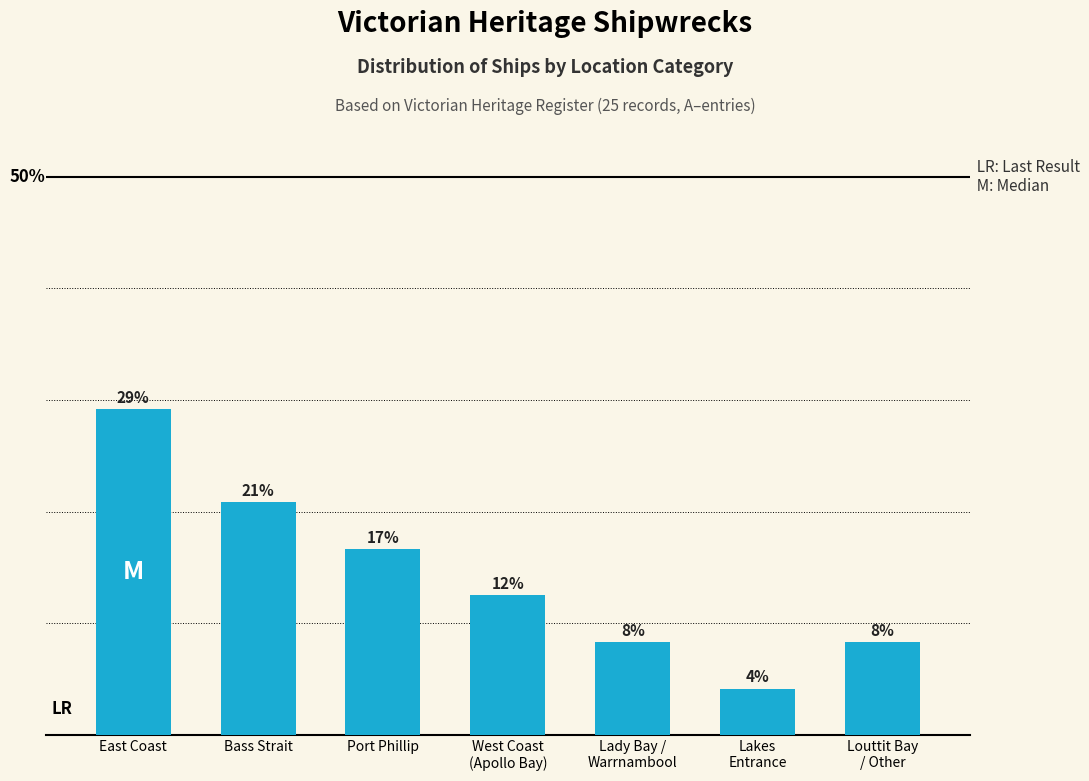

What is the label of the 3rd bar from the left?

Port Phillip